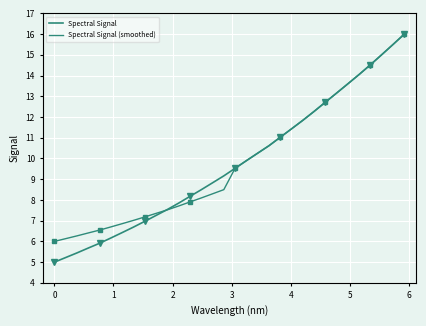

True or false: Spectral Signal (smoothed) has a value of 7.0 at 18.

False